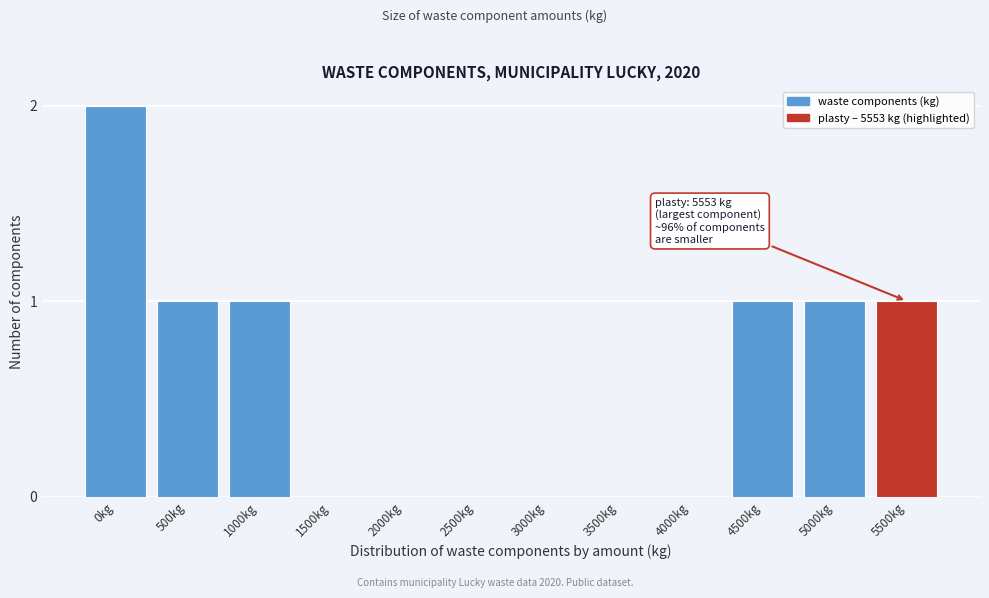

Reading left to right, list all the values displayed in this chart.

0kg=2	500kg=1	1000kg=1	1500kg=0	2000kg=0	2500kg=0	3000kg=0	3500kg=0	4000kg=0	4500kg=1	5000kg=1	5500kg=1